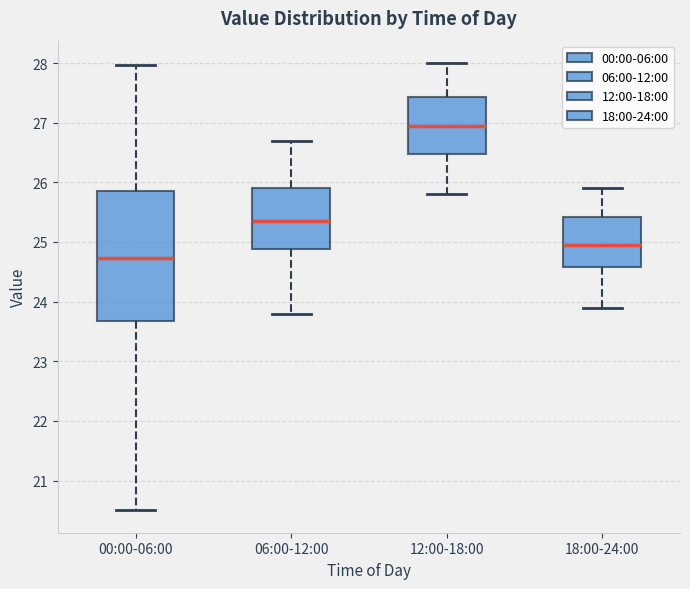

Reading left to right, read every box against the y-axis: the position of its median line, the range the box covers, and the ends of its whiskers. The values are not printed on the chart, so give them approximately, as read against the axis.

00:00-06:00: median 24.7, box 23.7 to 25.8, whiskers 20.5 to 28.0
06:00-12:00: median 25.4, box 24.9 to 25.9, whiskers 23.8 to 26.7
12:00-18:00: median 27.0, box 26.5 to 27.4, whiskers 25.8 to 28.0
18:00-24:00: median 25.0, box 24.6 to 25.4, whiskers 23.9 to 25.9